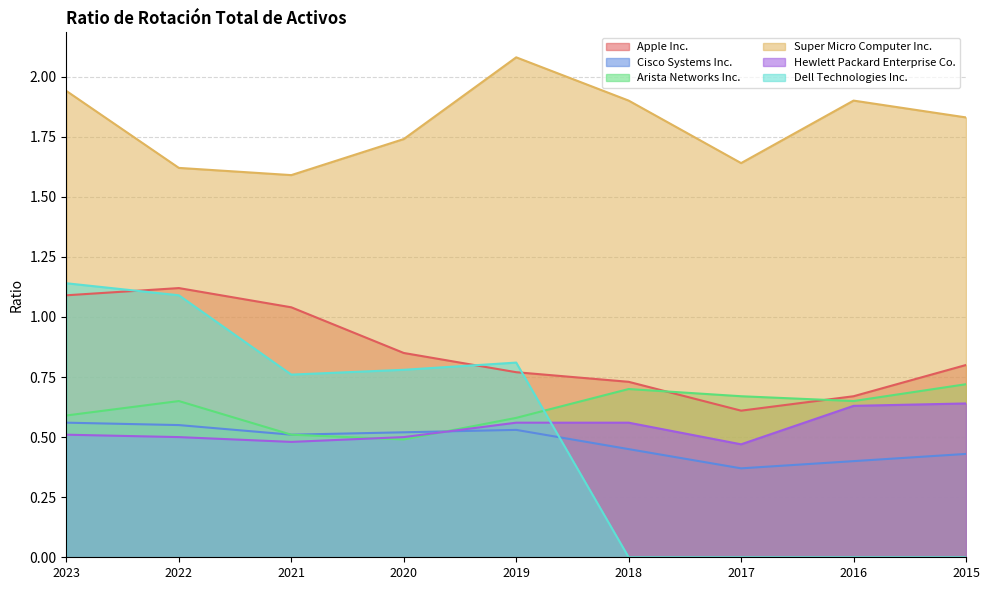

The Arista Networks Inc. series shows 1.1 at 2018. True or false?

False